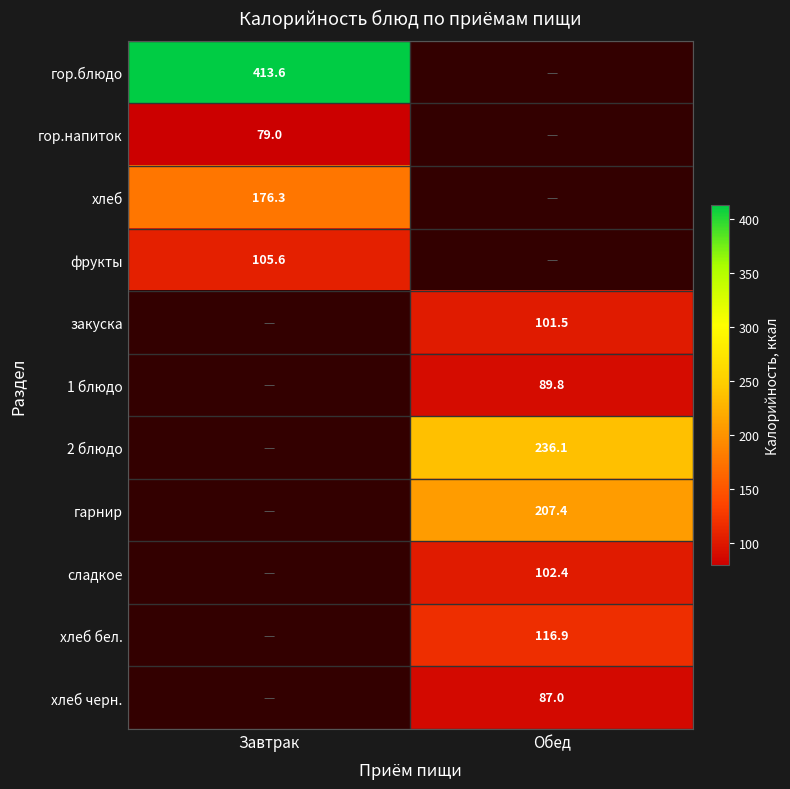

Between Обед and Завтрак, which is larger?

Завтрак